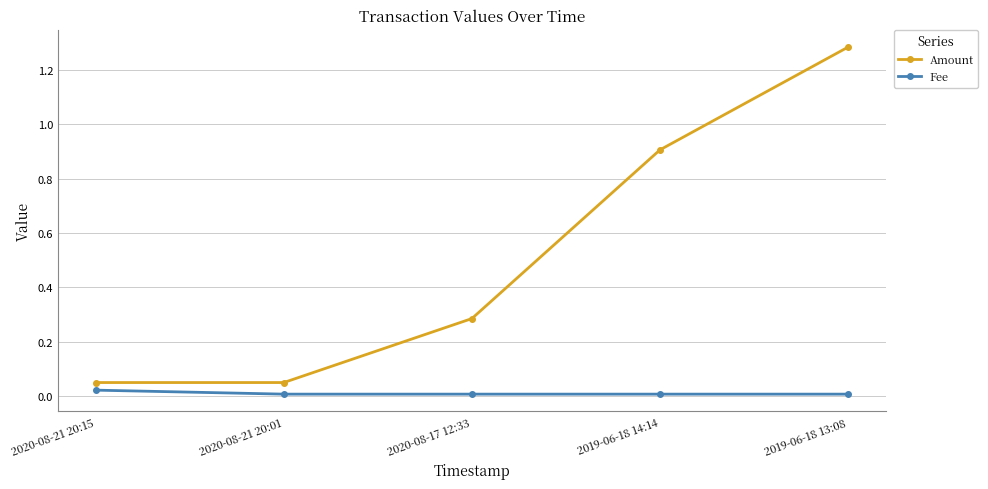

True or false: Amount and Fee cross at least once.

False